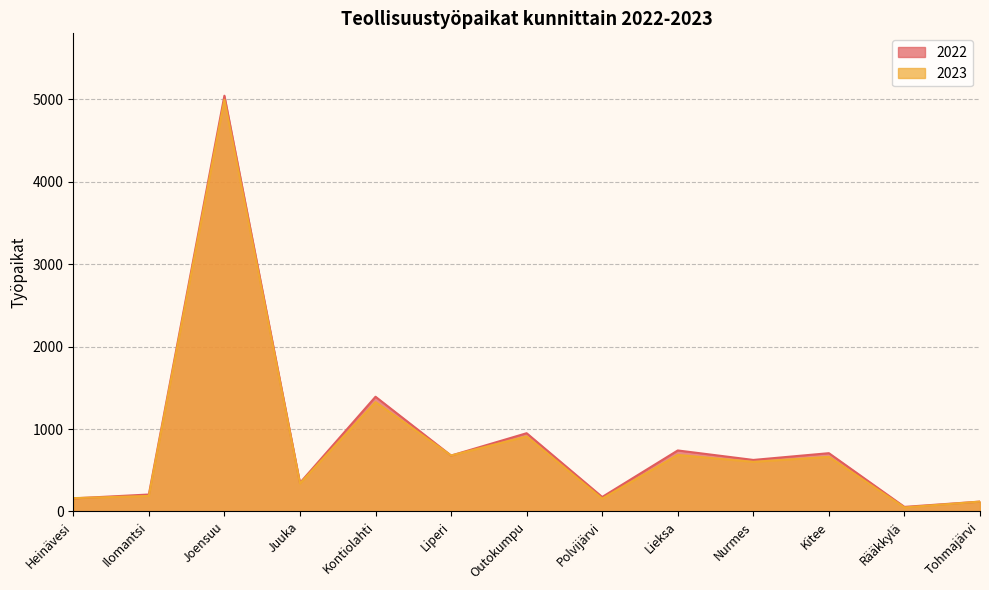

How many times do 2022 and 2023 cross each other?

3